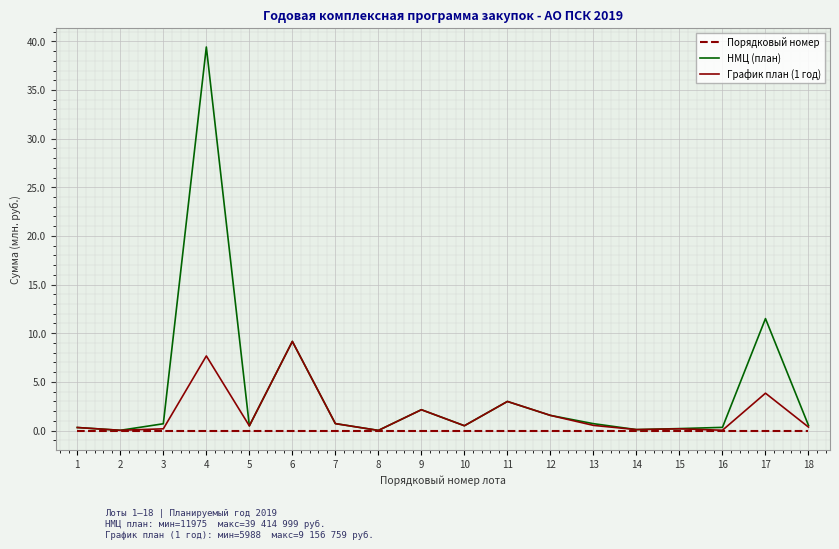

At how many categories does at least one series exceed 22?

1